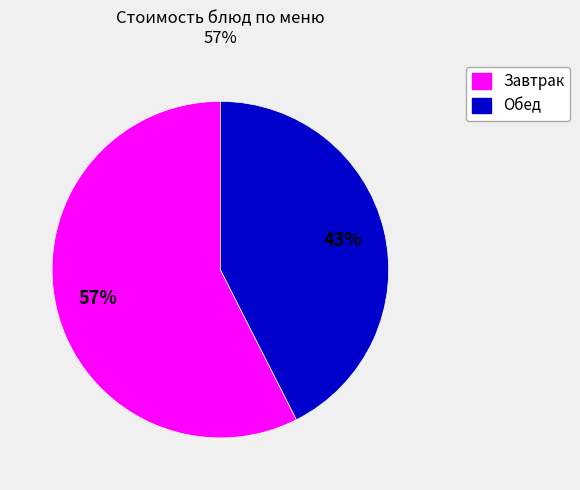

Count the number of slices in the pie.

2